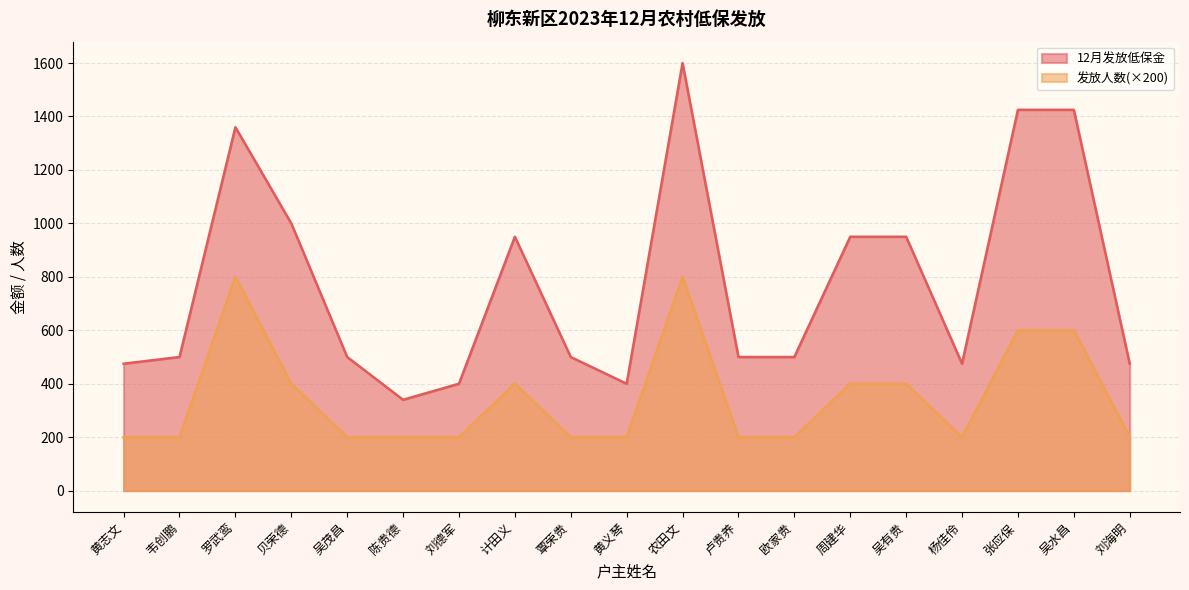

At which label does 12月发放低保金 first exceed 500?

罗武鸾